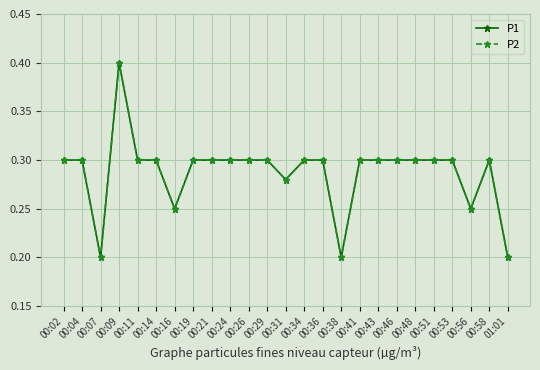

Which series changed the most between 00:31 and 01:01?

P1